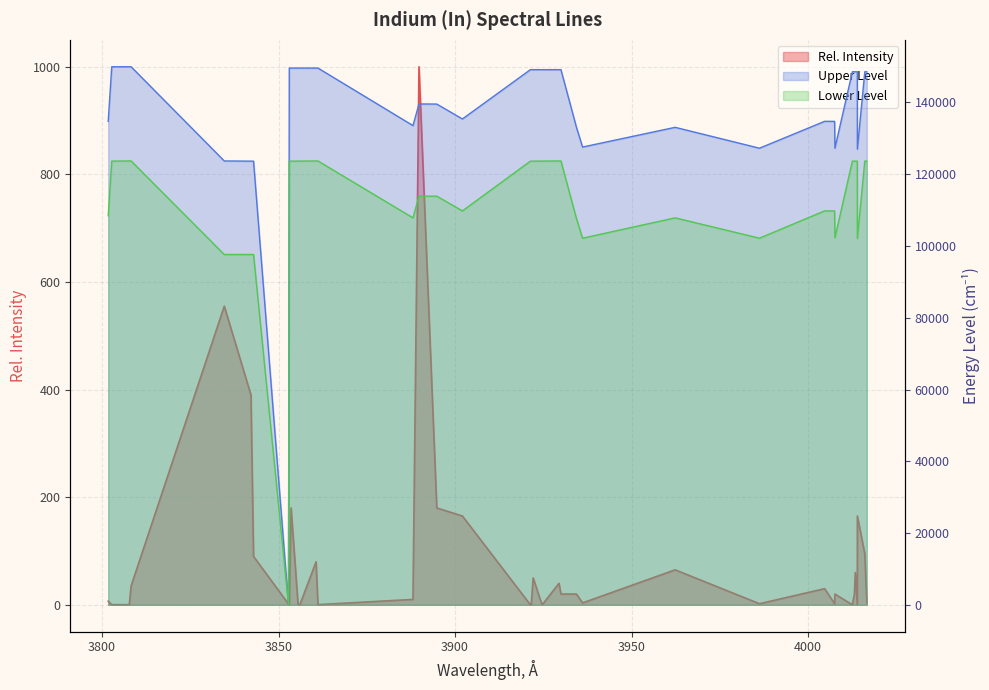

What position from the right is 4013.1?

6